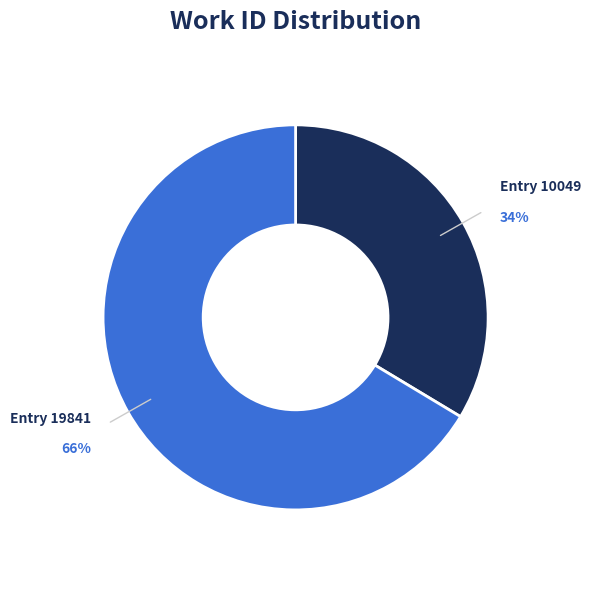

What is the smallest slice in the pie chart?

Entry 10049